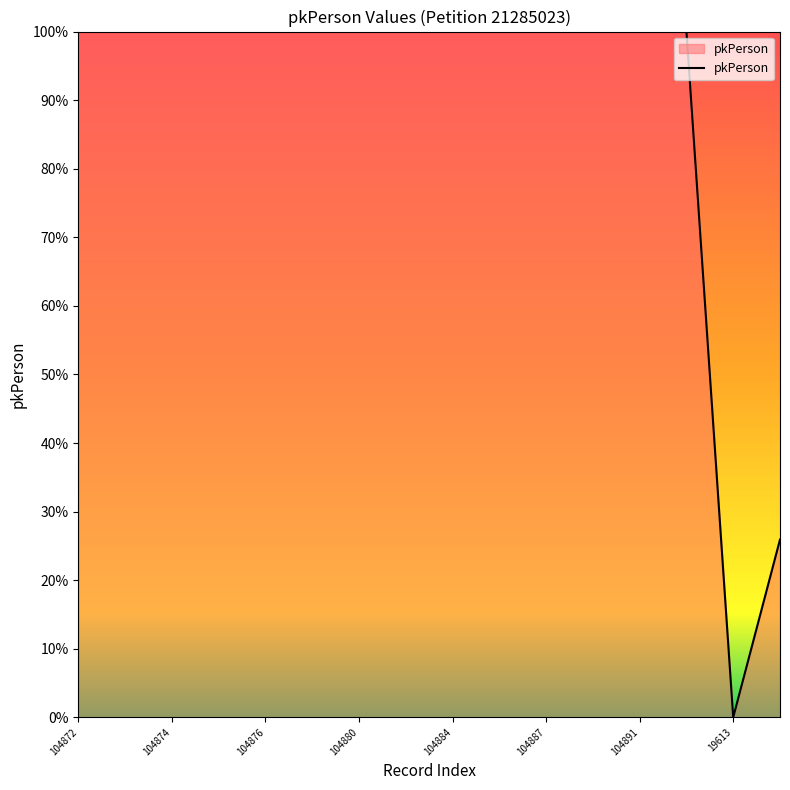

How many series are shown in this chart?

1